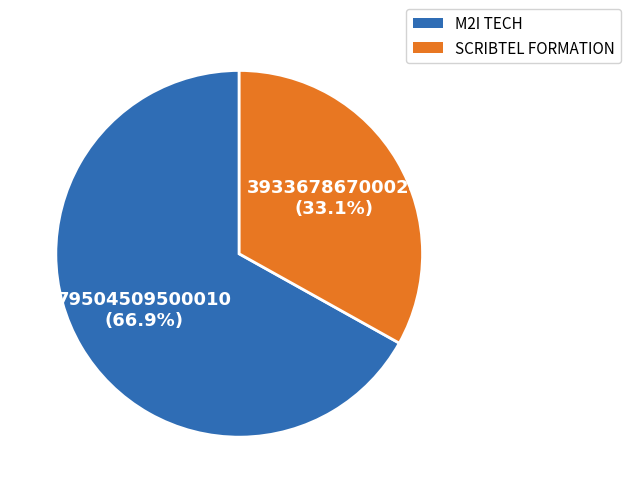

Which slice is the smallest?

SCRIBTEL FORMATION